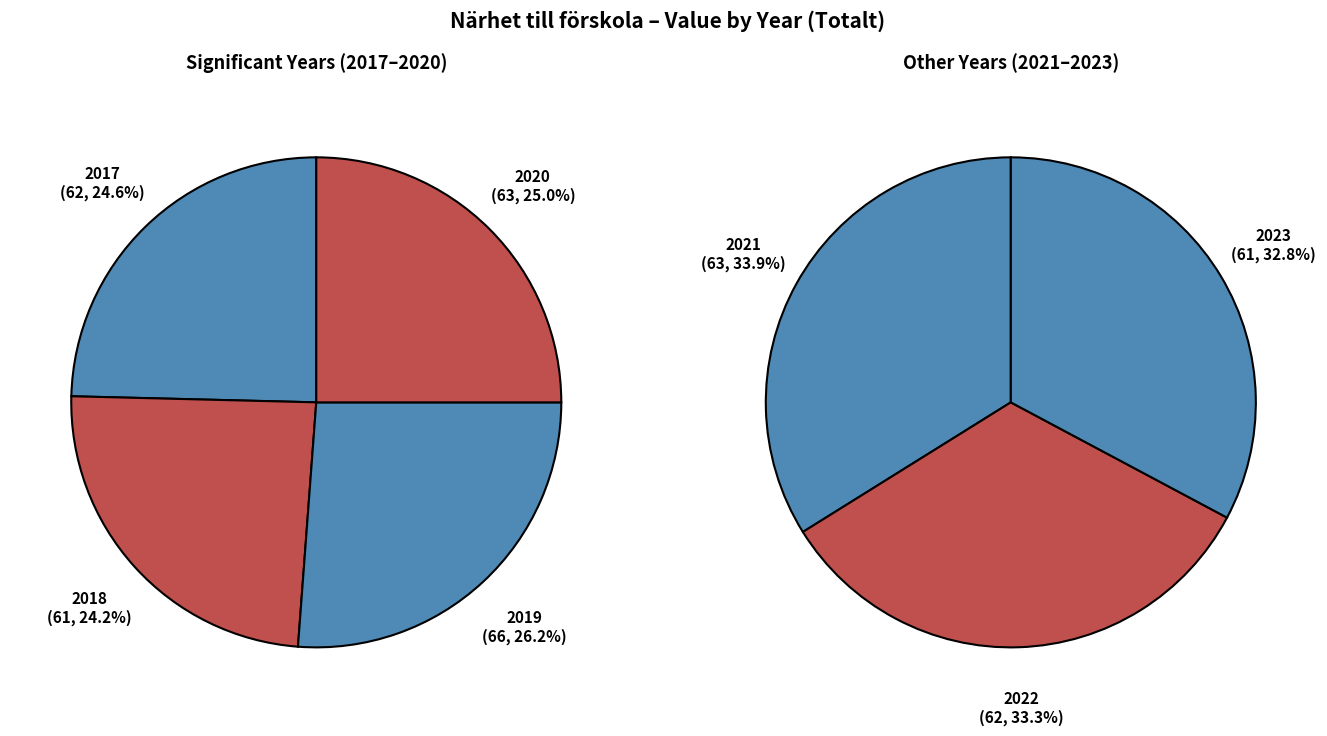

What is the ratio of the value at 2017 to the value at 2021?

1.0